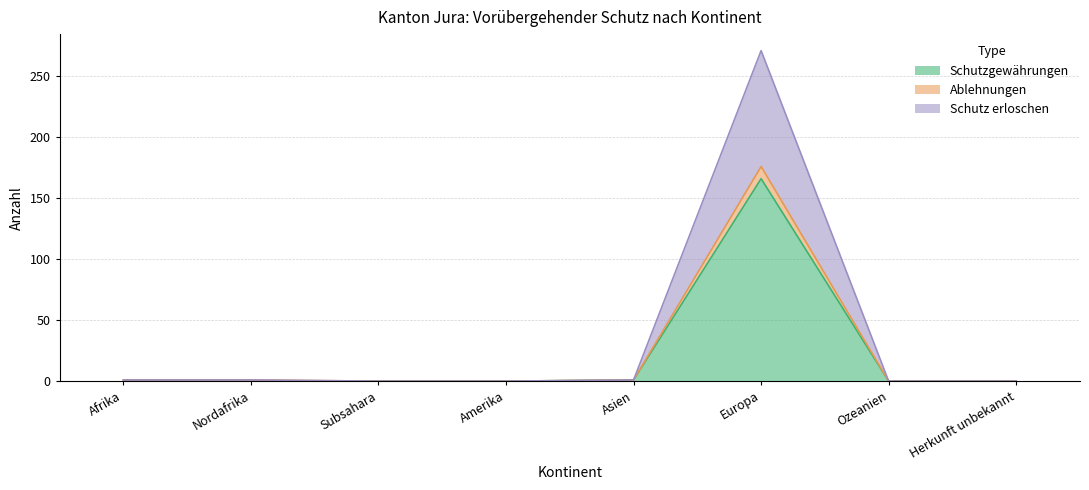

At Ozeanien, list the series in order from smallest to largest.

Schutzgewährungen, Ablehnungen, Schutz erloschen